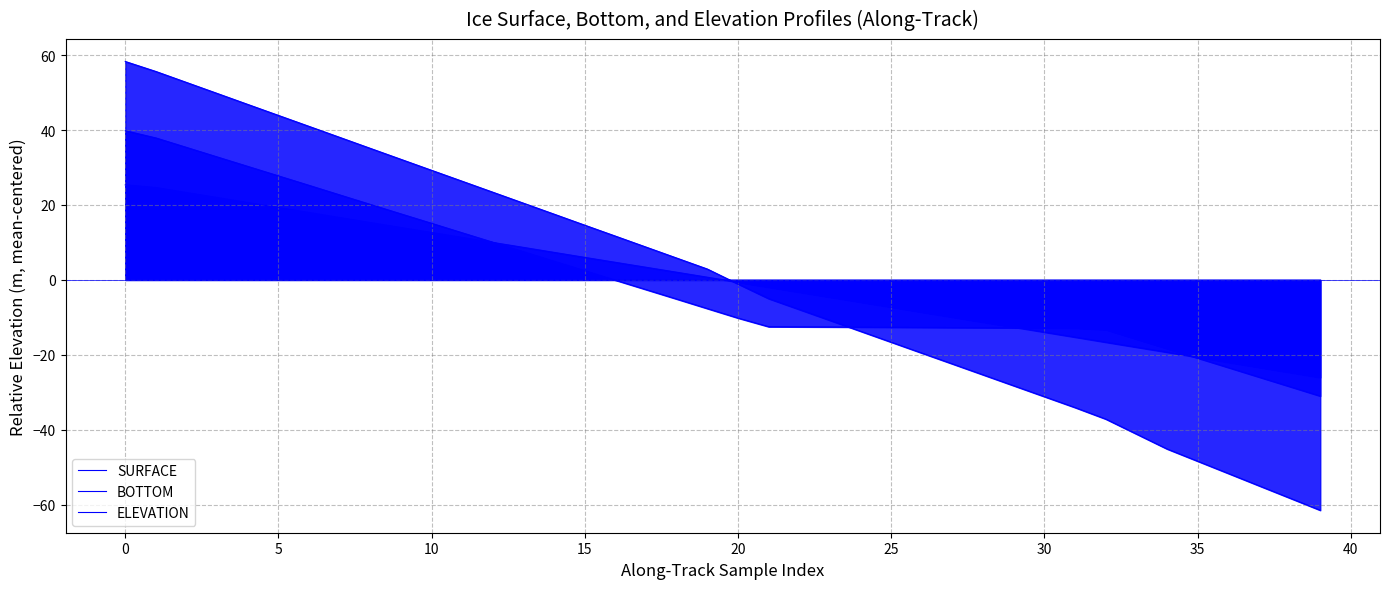

How many data points in BOTTOM are above 2?

20